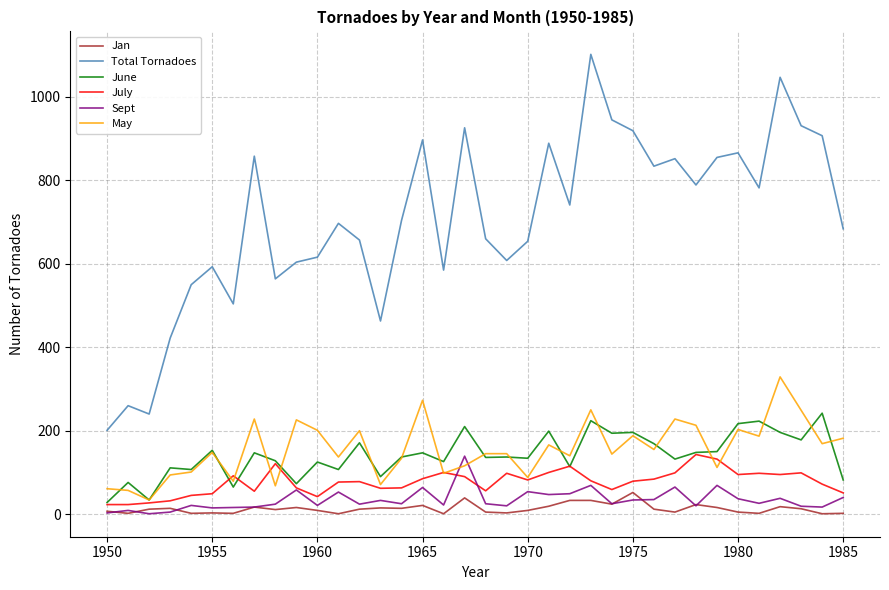

What is the greatest value displayed?

1102